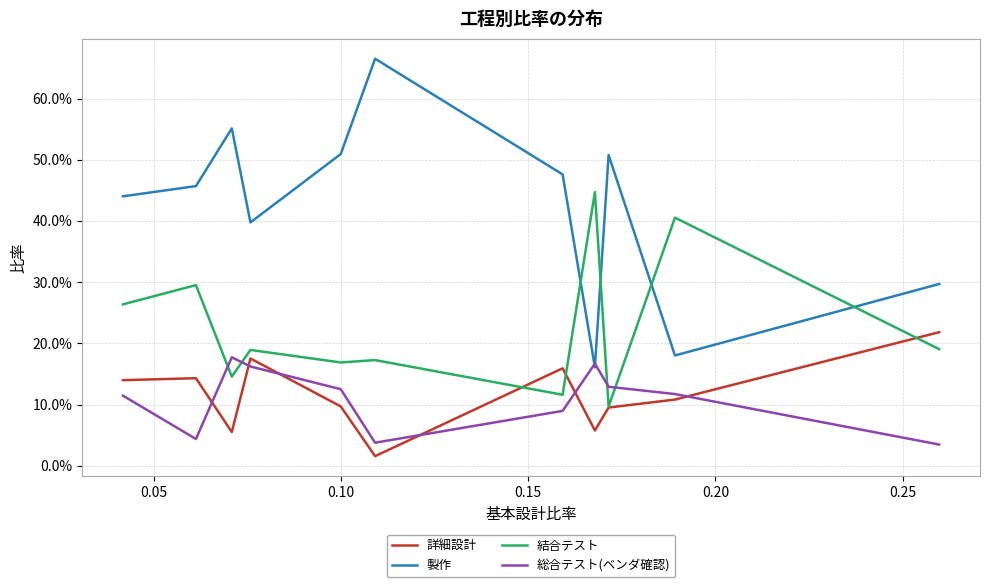

Does the chart have visible grid lines?

Yes